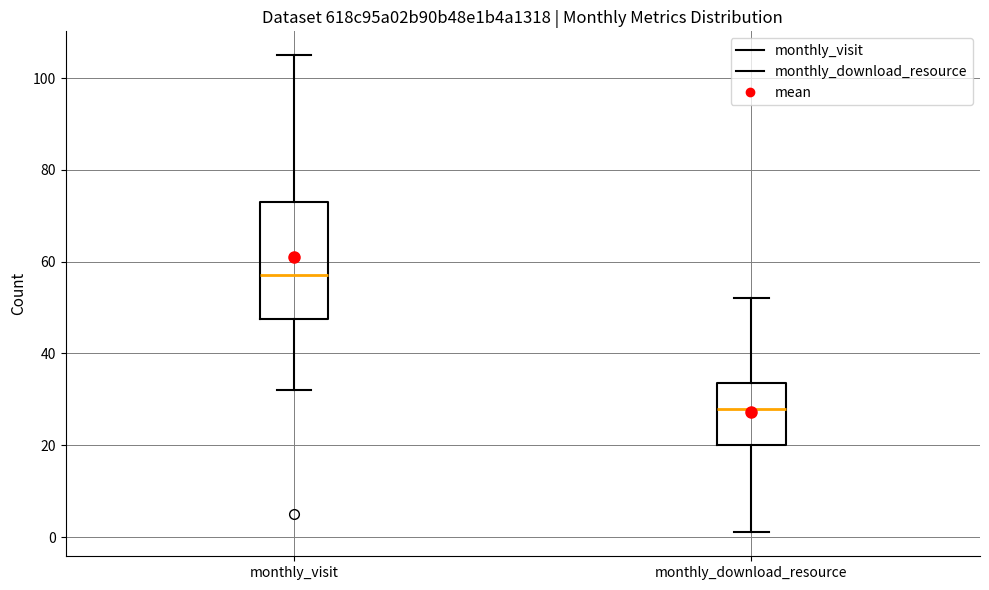

Which box's median line is the lowest?

monthly_download_resource